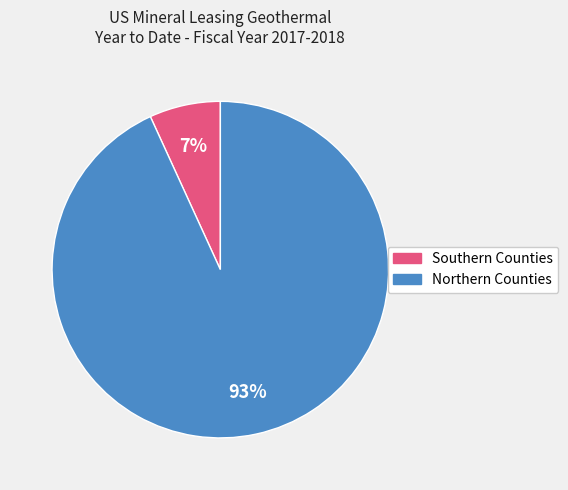

To the nearest percent, what is the average slice percentage?

50%